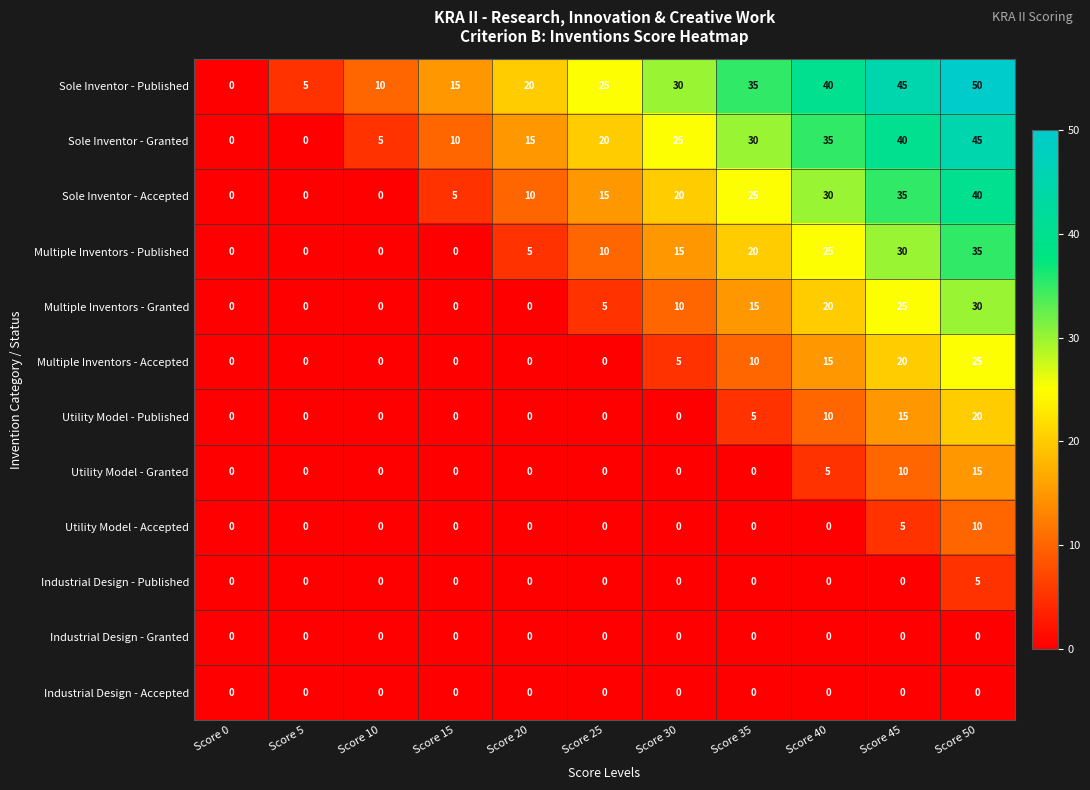

The Multiple Inventors - Accepted series shows 0 at Score 15. True or false?

True